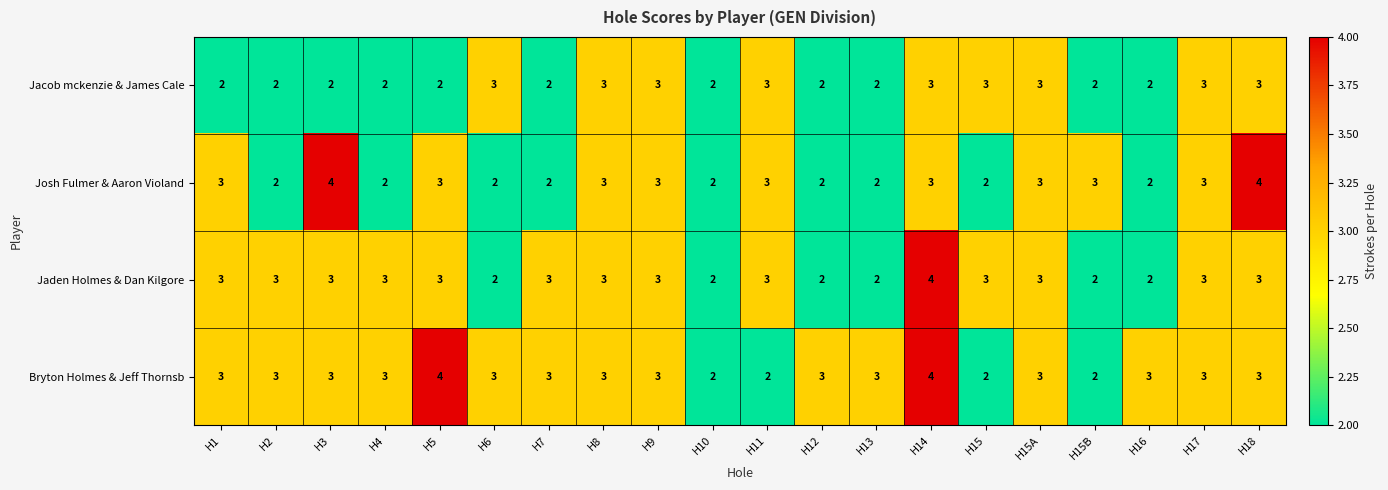

How many categories are shown in the chart?

20